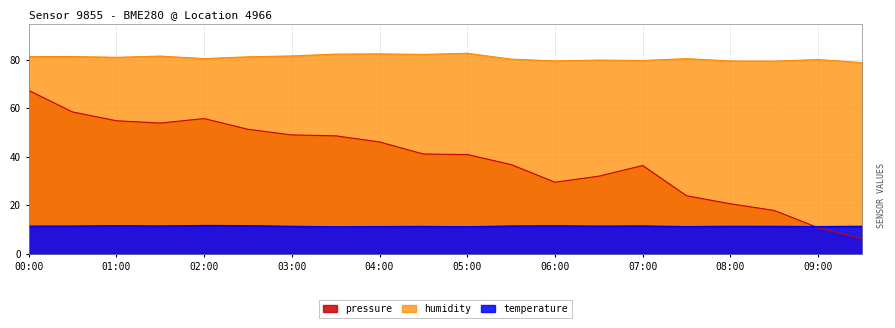

Where does the pressure series first go above 41?

00:00